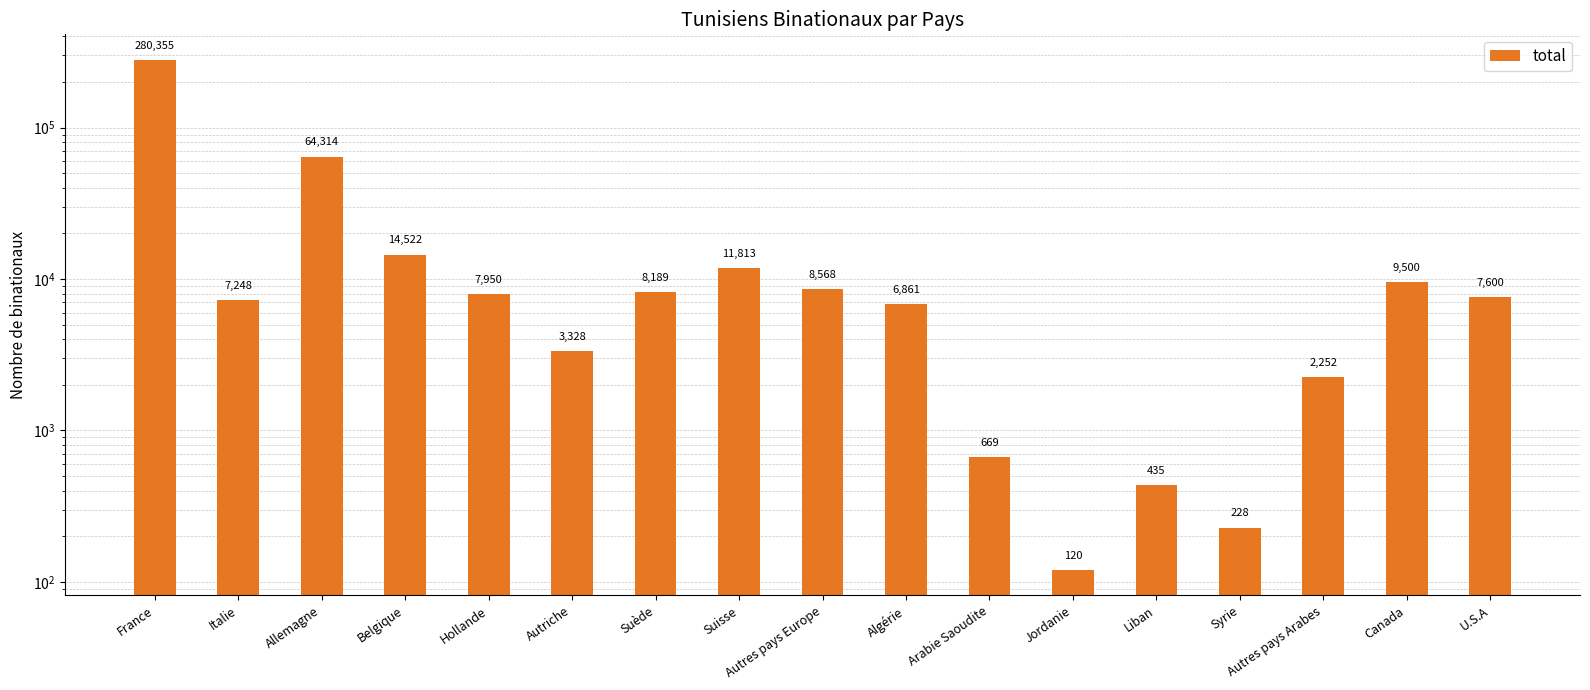

How many bars are there in total?

17